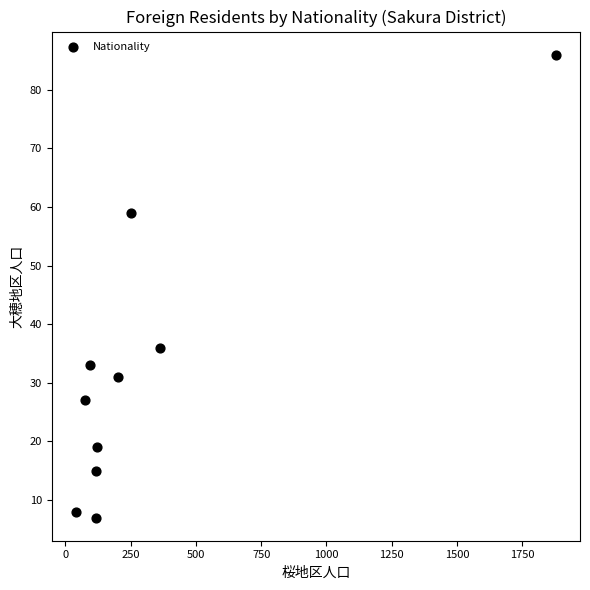

What Y value in the scatter plot is closest to 46?

36